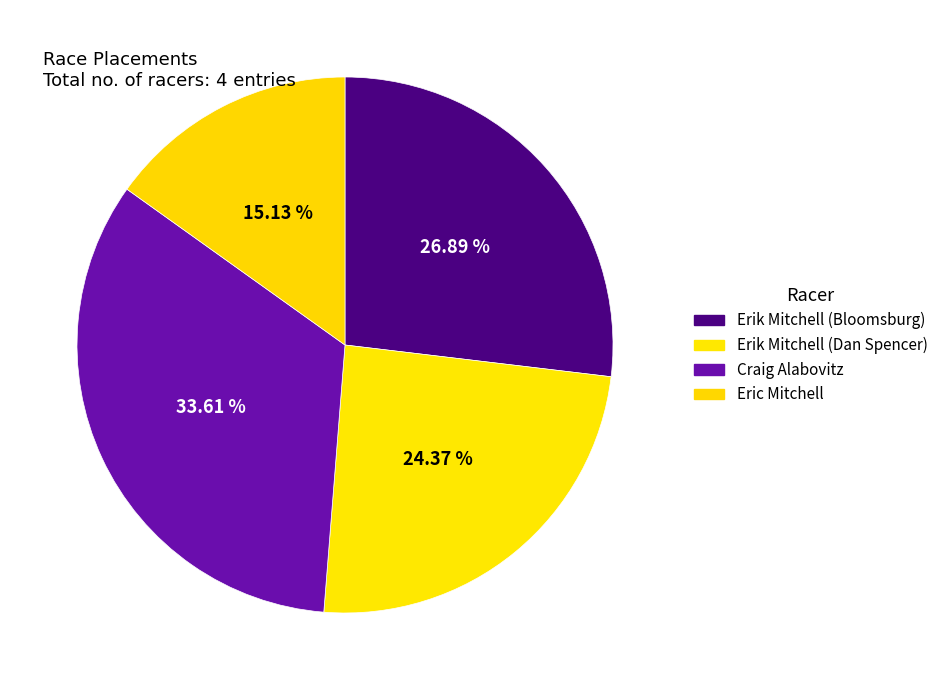

What portion of the pie excludes Eric Mitchell?

84.9%